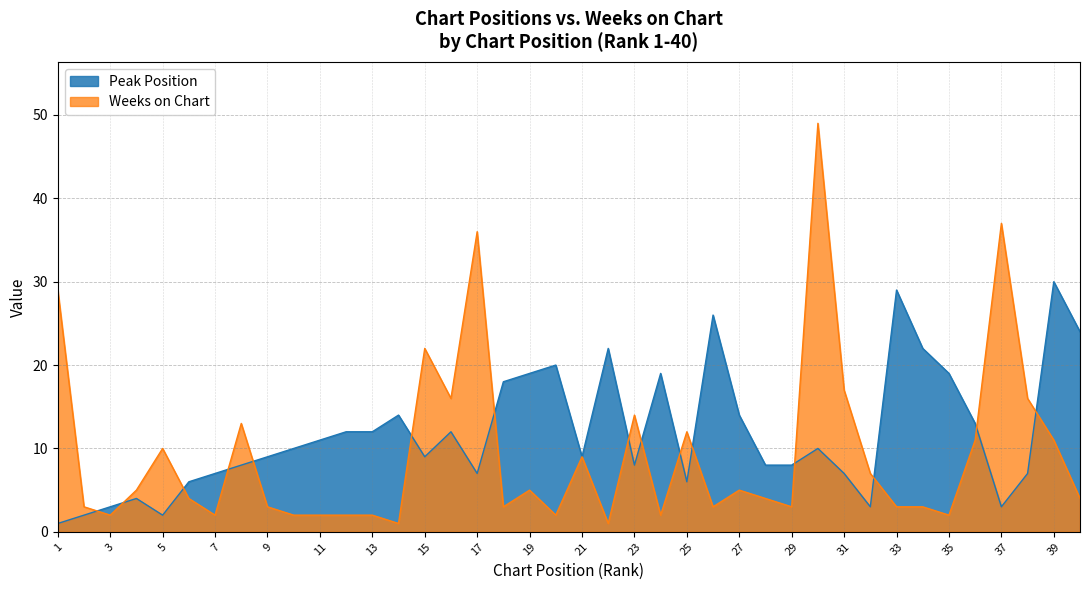

True or false: Weeks on Chart and Peak Position intersect in this chart.

True